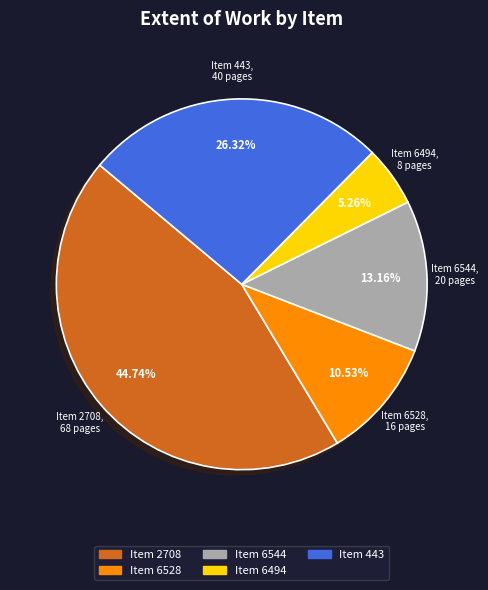

Which has a higher value, Item 2708 or Item 443?

Item 2708